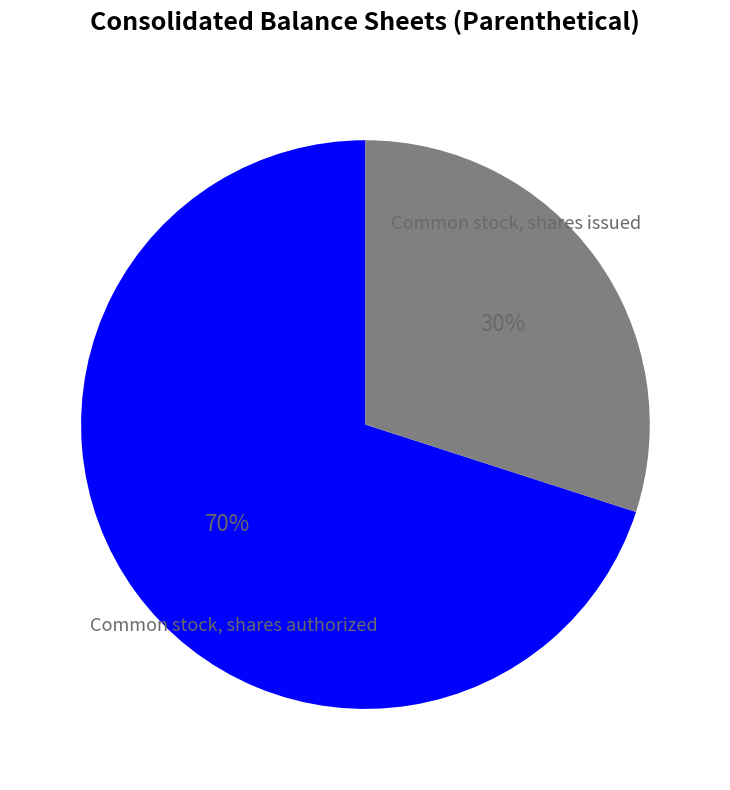

Is there any slice that represents more than half of the pie?

Yes